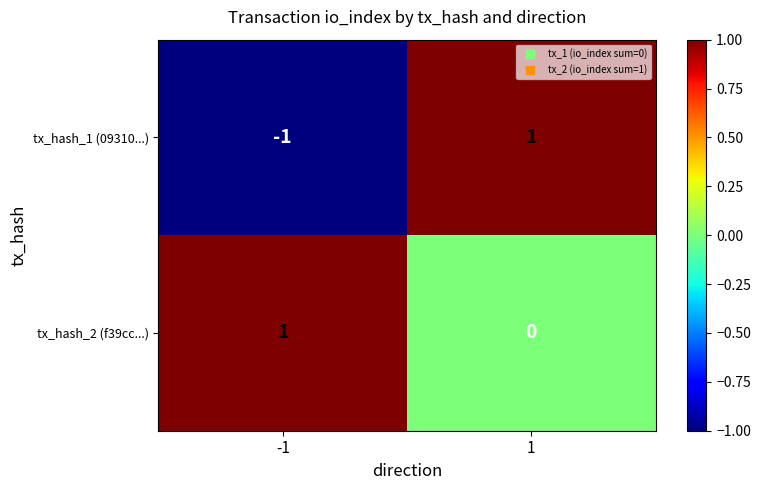

Reading left to right, list all the values displayed in this chart.

tx_hash_1 (09310...): -1=-1	1=1
tx_hash_2 (f39cc...): -1=1	1=0